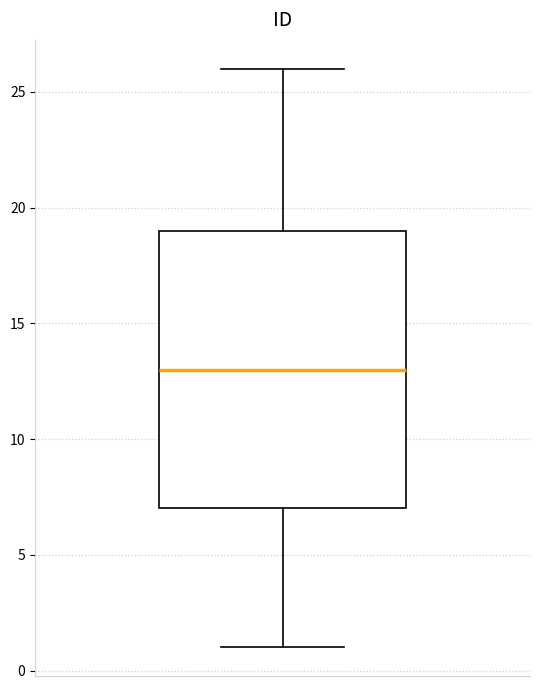

Transcribe this box plot: give where the median line is, the range the box spans, and where the two whiskers end, as read against the y-axis. The values are not printed on the chart, so give them approximately, as read against the axis.

median 13, box 7 to 19, whiskers 1 to 26